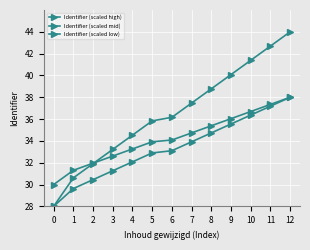

Is this an area chart (filled region under the line)?

No